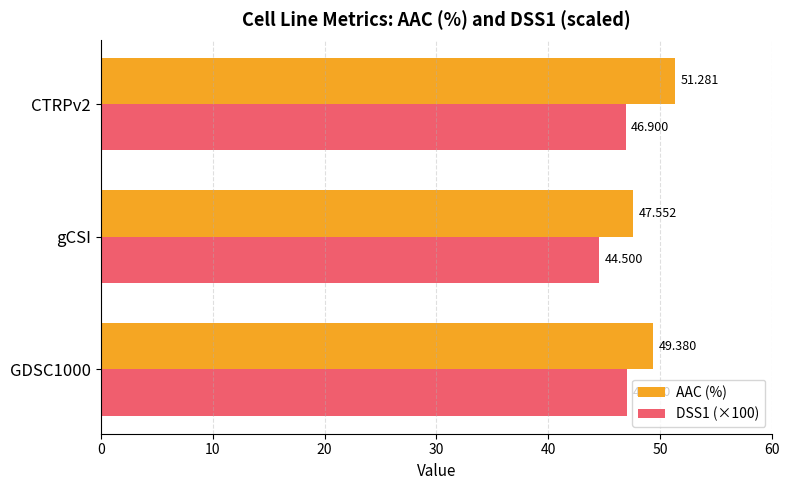

Which series has the widest spread of values?

AAC (%)